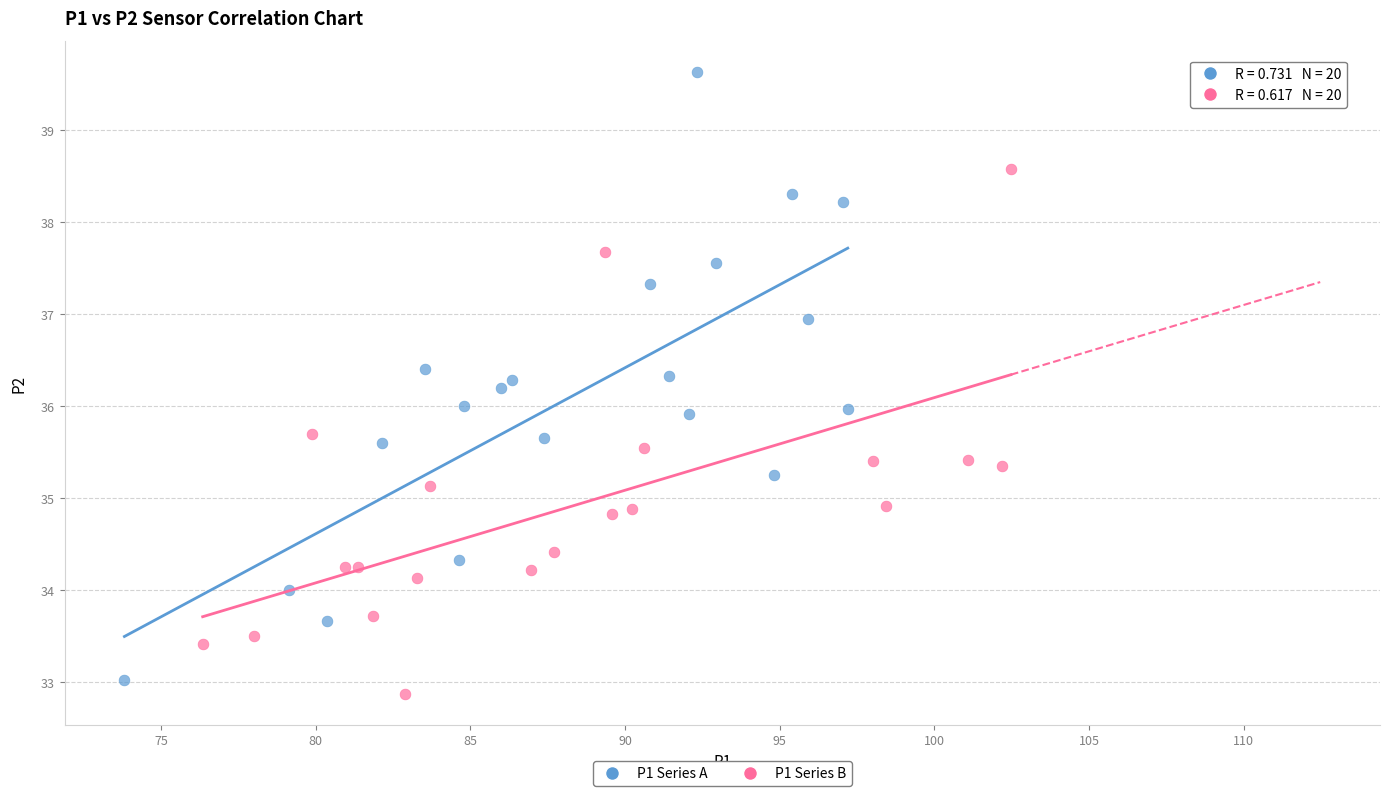

What are all the series names shown in the legend?

P1 Series A, P1 Series B